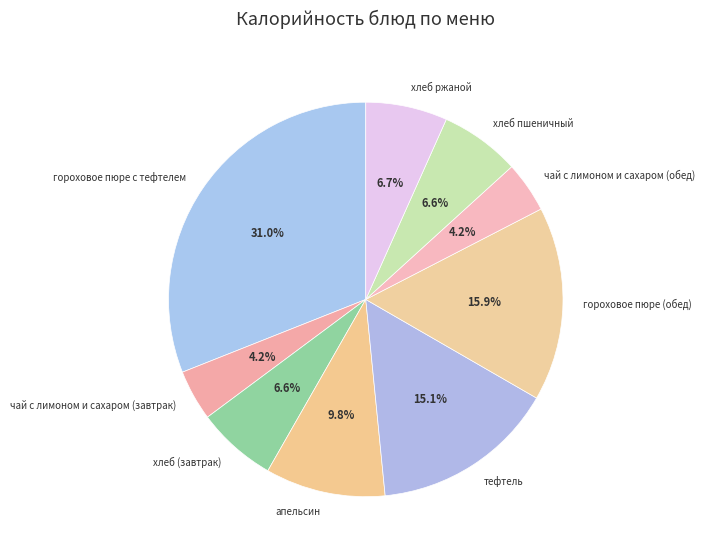

Approximately how many times larger is the value at хлеб пшеничный compared to гороховое пюре (обед)?

0.4